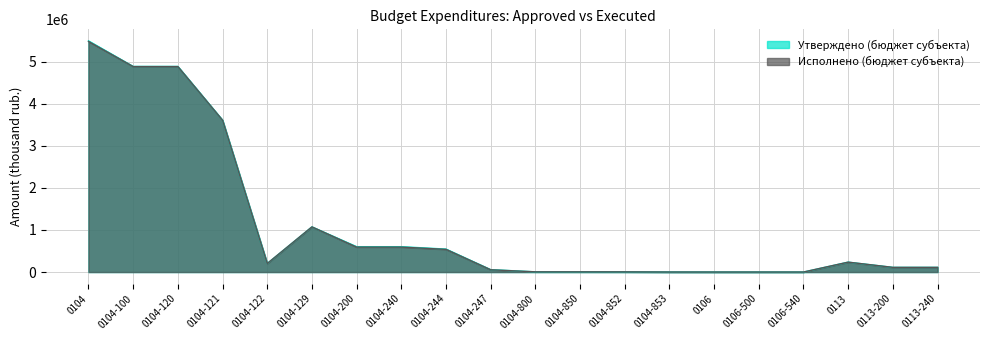

Where does the Утверждено (бюджет субъекта) series first go above 202600?

0104